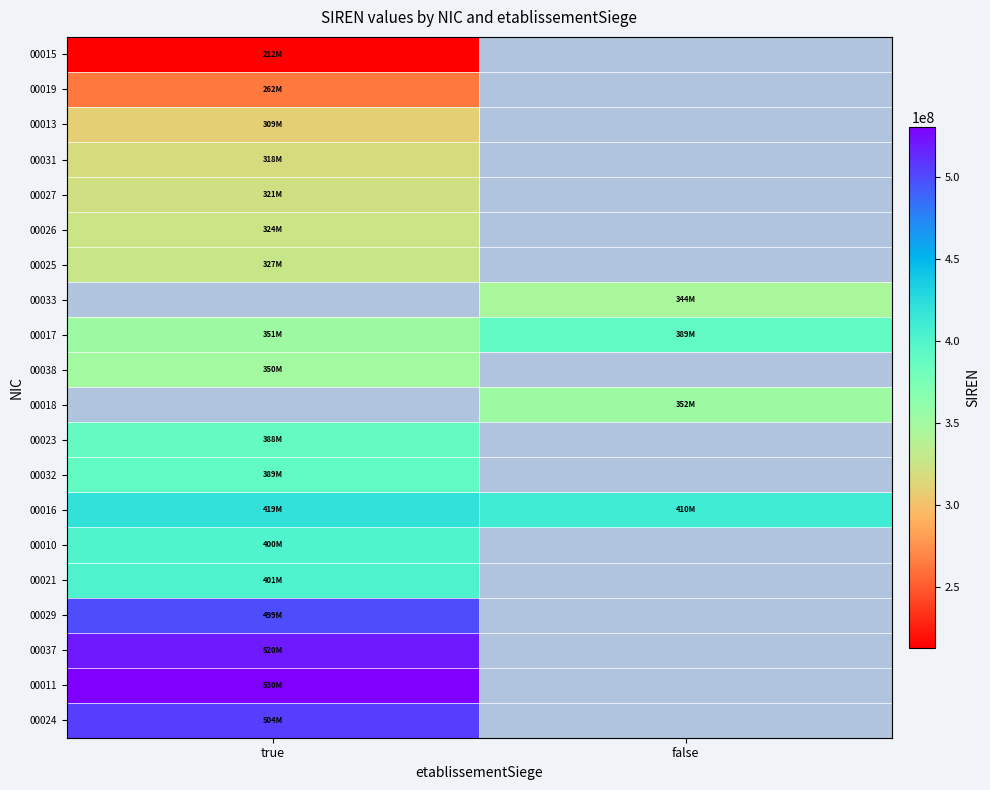

Which category has the highest value across all series?

true